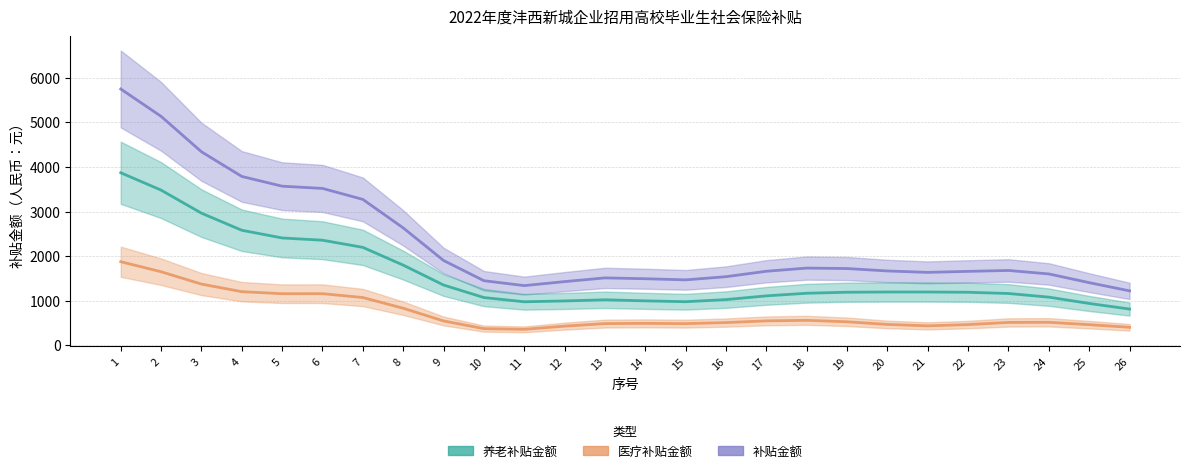

Count the number of data series in this chart.

3